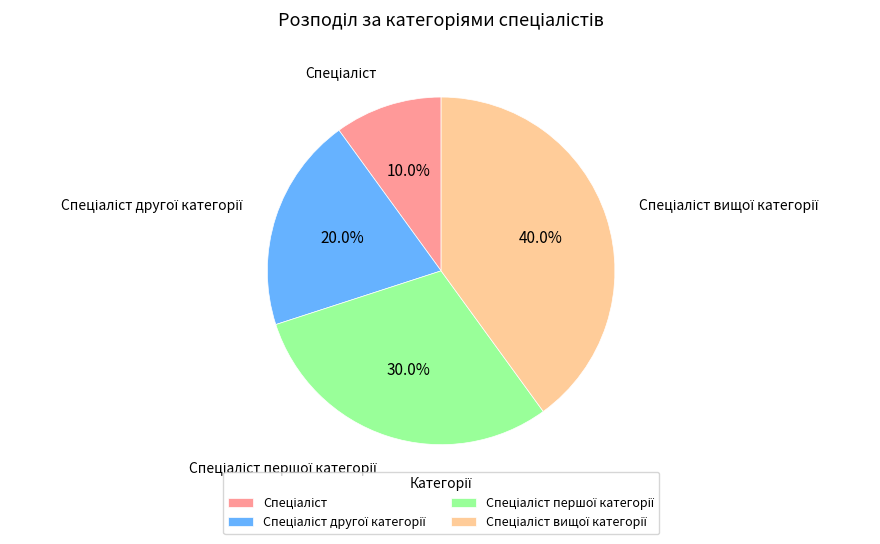

Is there any slice that represents more than half of the pie?

No